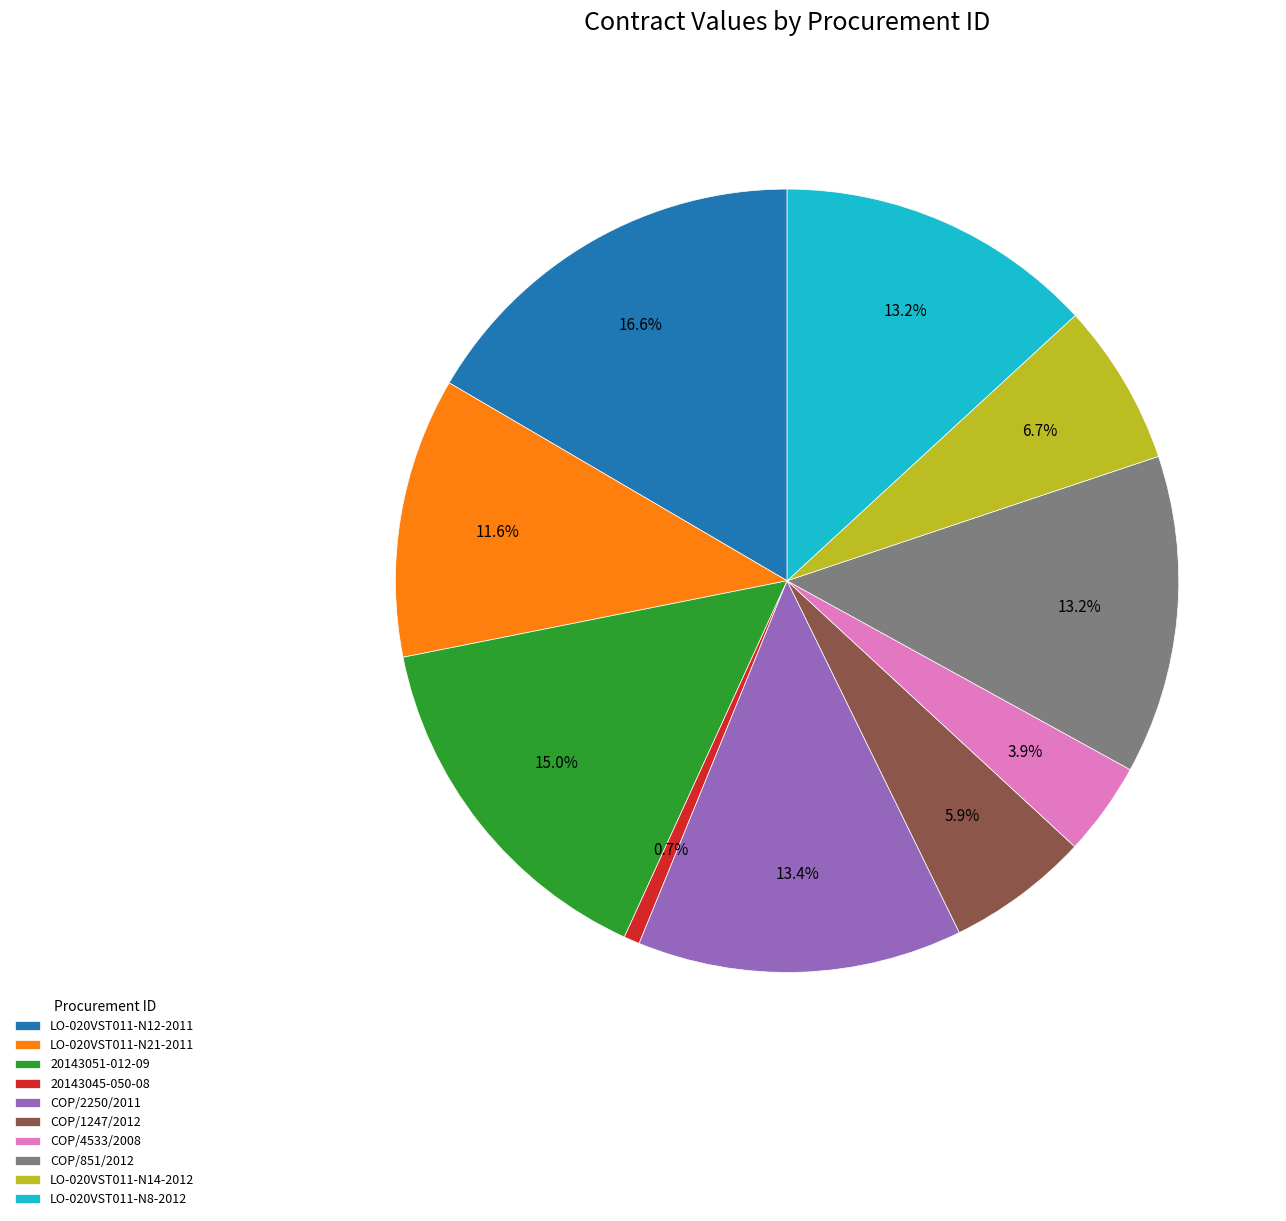

Is the sum of COP/1247/2012 and LO-020VST011-N21-2011 greater than half?

No